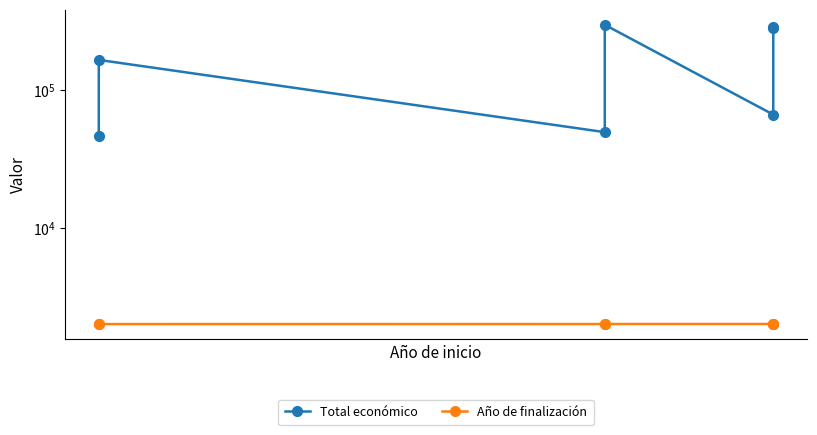

Reading left to right, what are all the values shown in this chart?

Total económico: 46500.0	165000.0	49500.0	296198.9	66310.2	283310.0	279710.0
Año de finalización: 2020.0	2021.0	2022.0	2023.0	2023.0	2023.0	2024.0